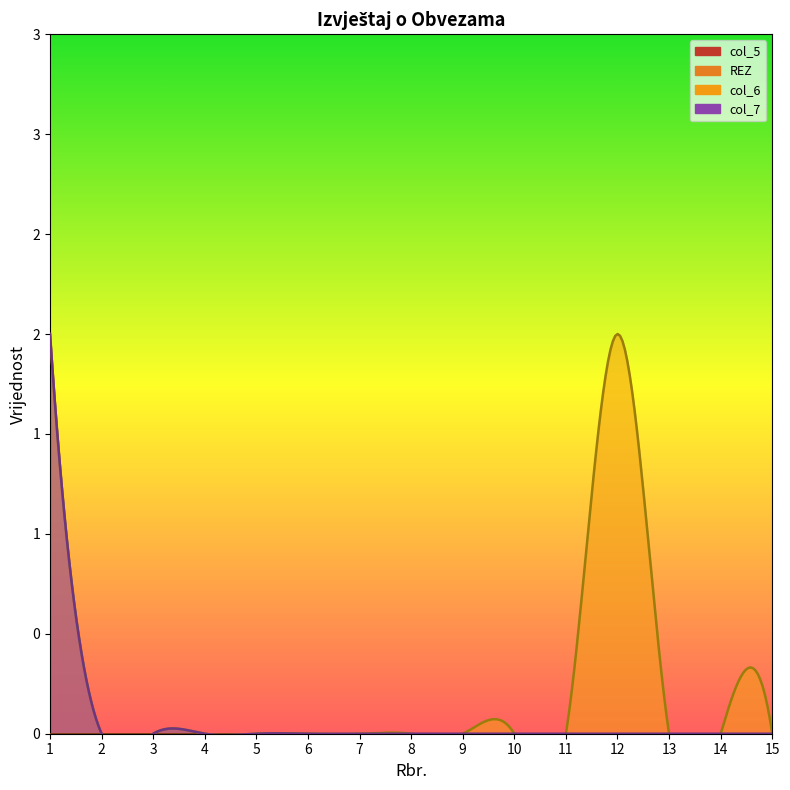

True or false: REZ and col_6 intersect in this chart.

False